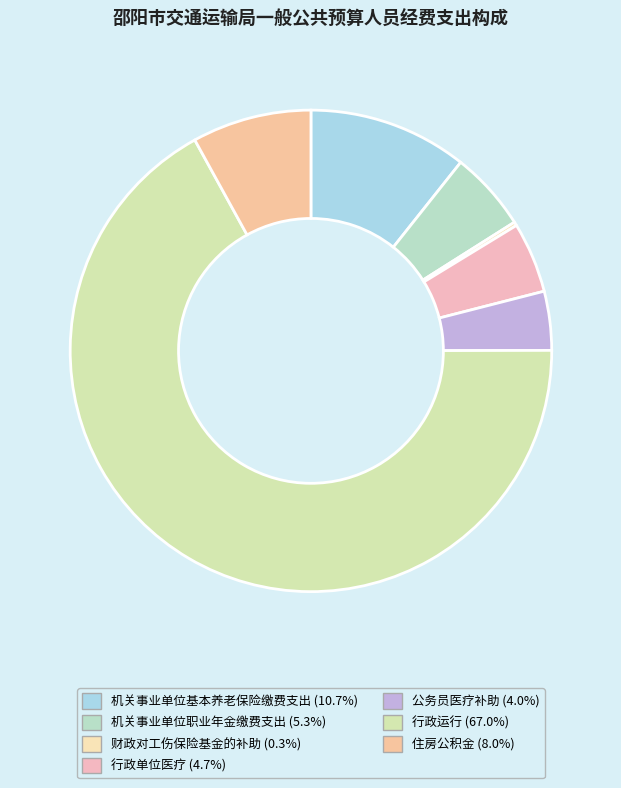

Rank the categories by value from lowest to highest.

财政对工伤保险基金的补助, 公务员医疗补助, 行政单位医疗, 机关事业单位职业年金缴费支出, 住房公积金, 机关事业单位基本养老保险缴费支出, 行政运行